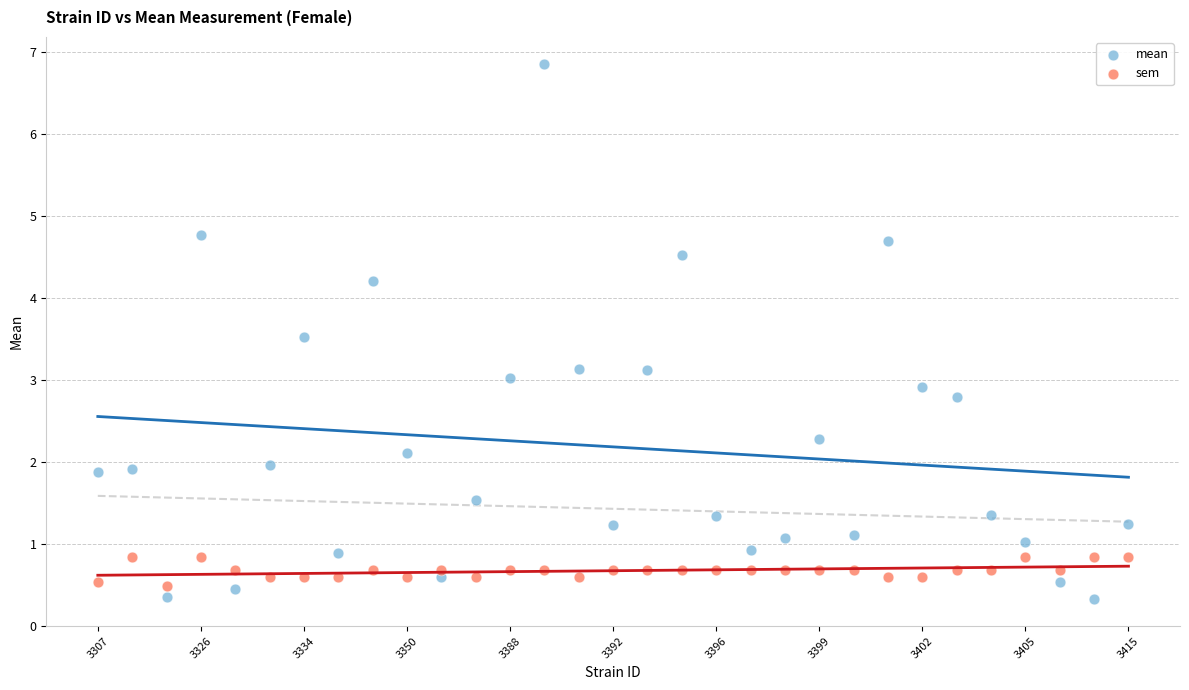

Across all data points, what is the range of Y values (max minus min)?

6.5